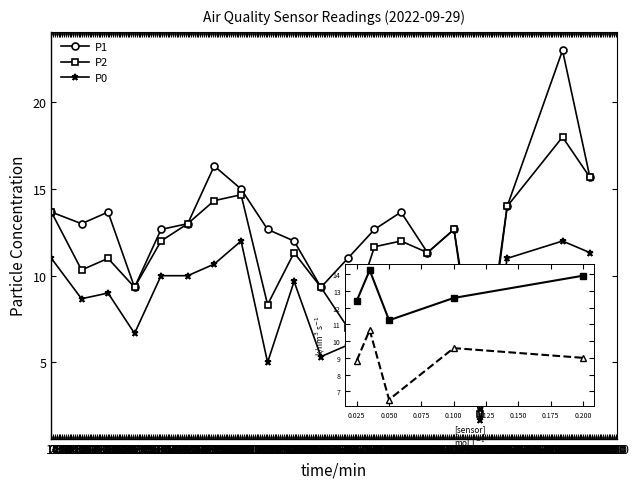

What is the maximum value shown in the chart?

23.0